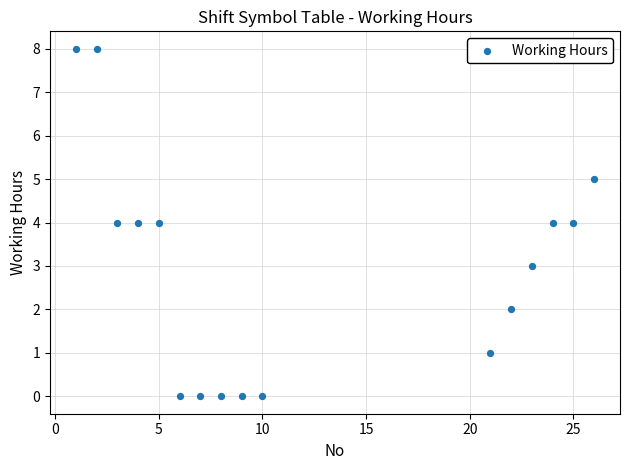

What is the range of X values (max minus min)?

25.0